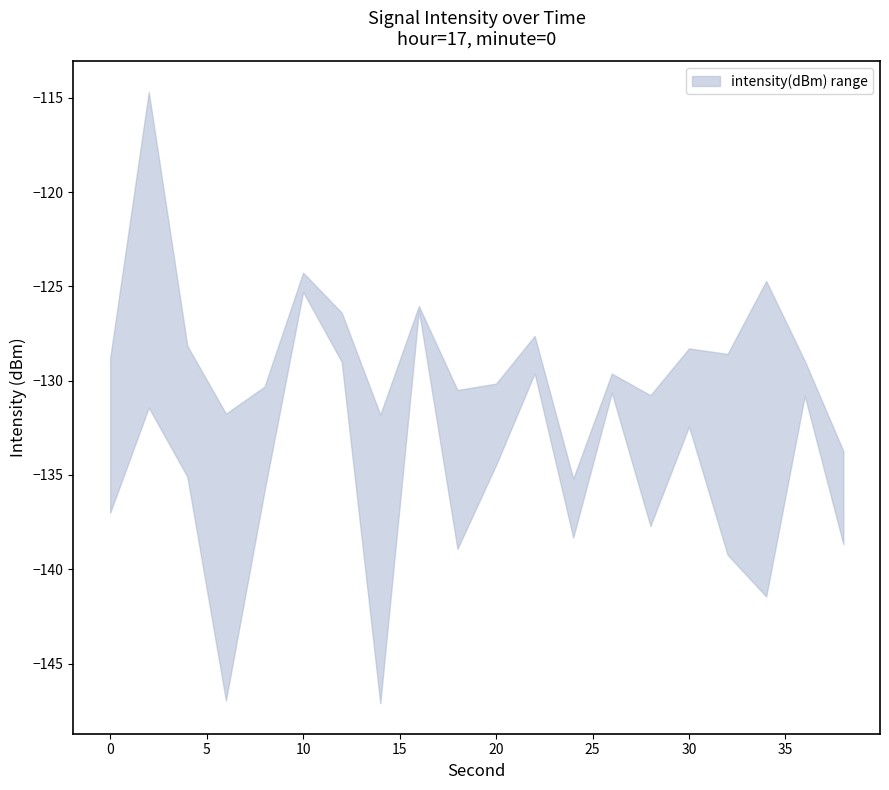

True or false: intensity_lower has a value of -190.8 at 2.

False